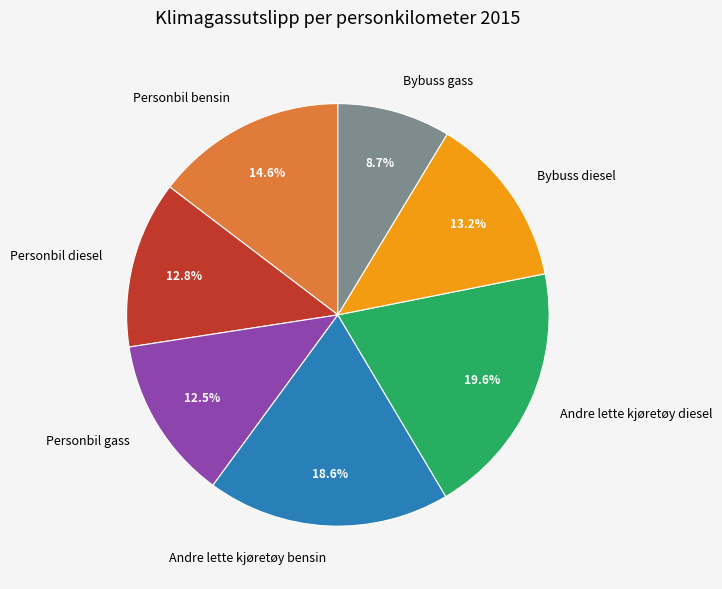

What is the ratio of the value at Personbil bensin to the value at Andre lette kjøretøy diesel?

0.7